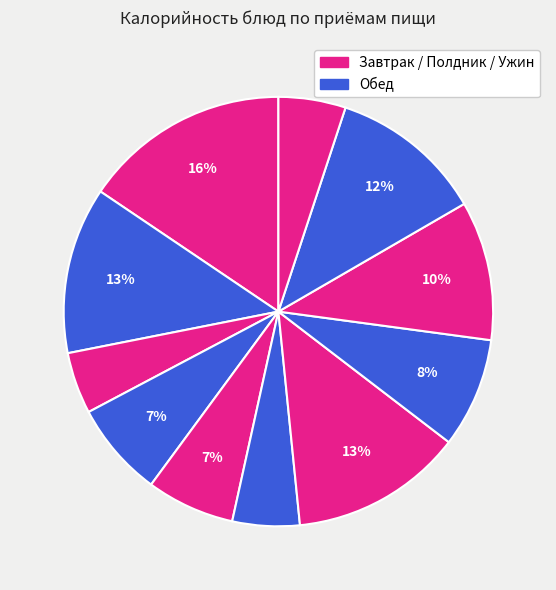

Count the number of slices in the pie.

11